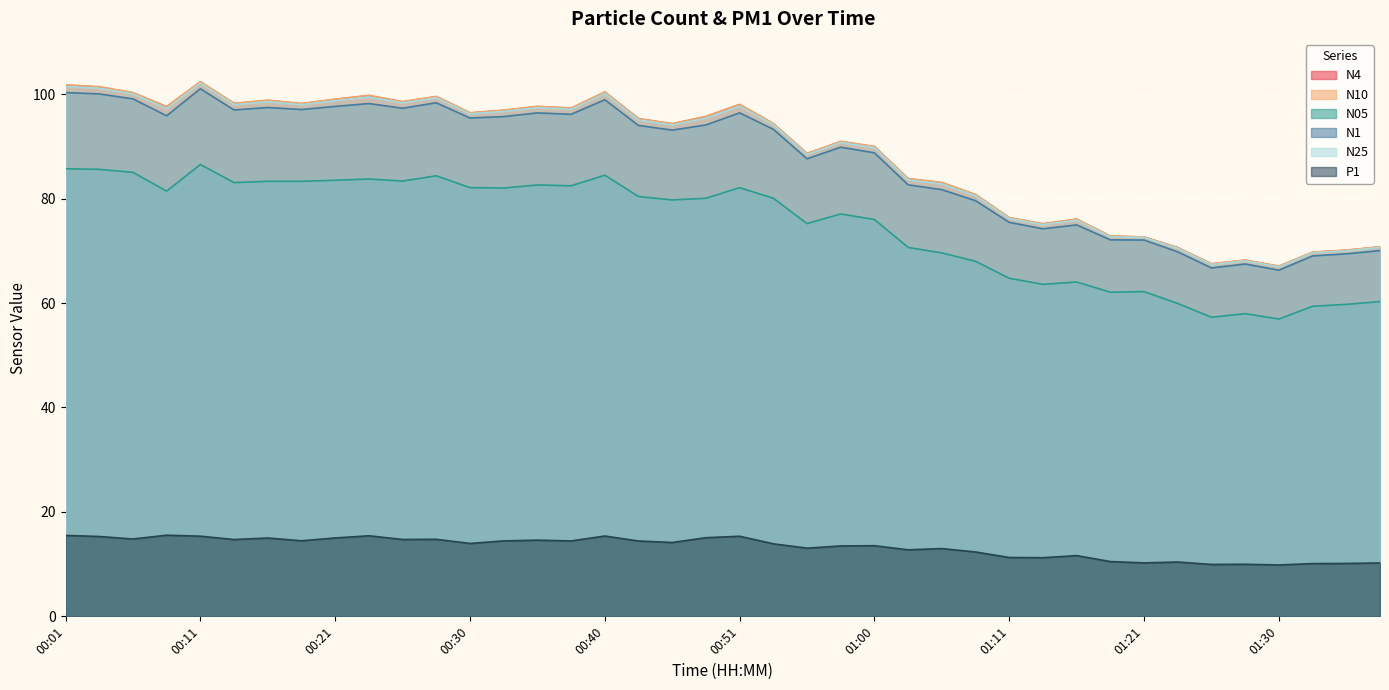

How many interior local peaks does the N1 series have?

10